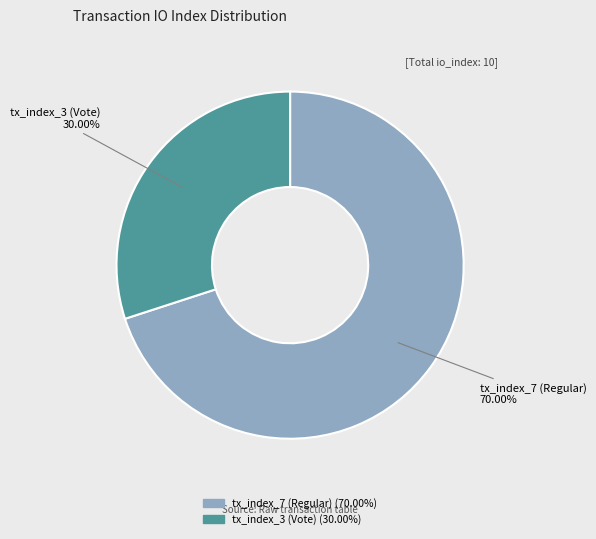

What portion of the pie excludes tx_index_7 (Regular)?

30.0%